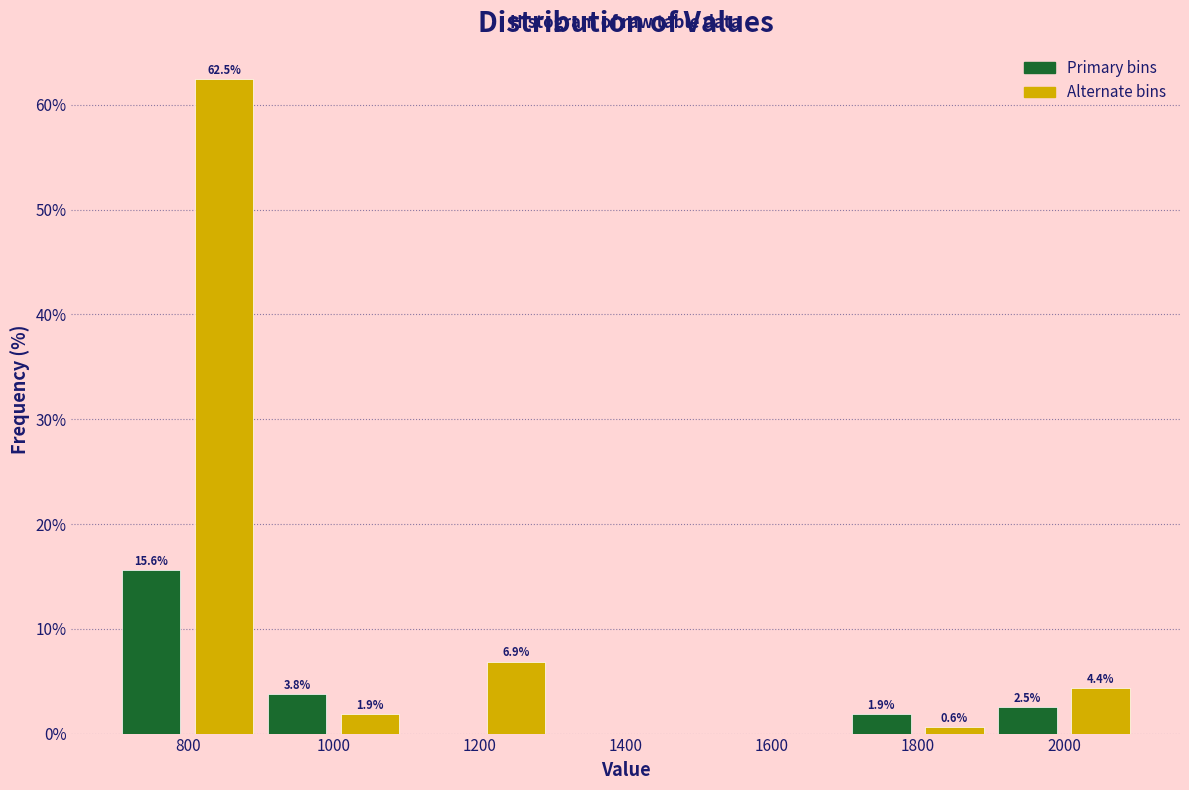

Over which range of the x-axis is the bar tallest?

800 to 900